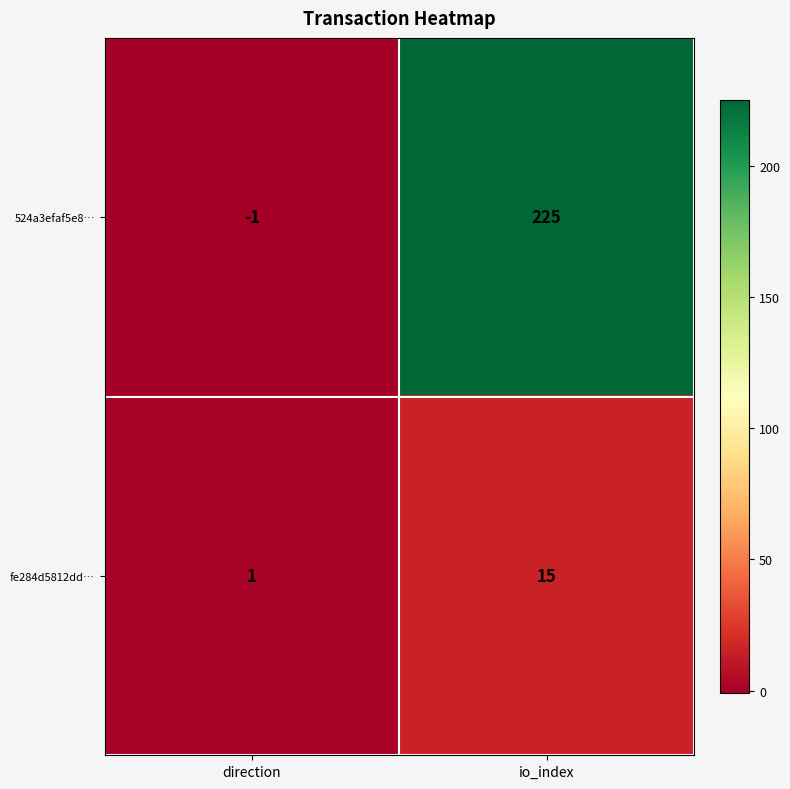

The fe284d5812dd… series shows 4 at io_index. True or false?

False